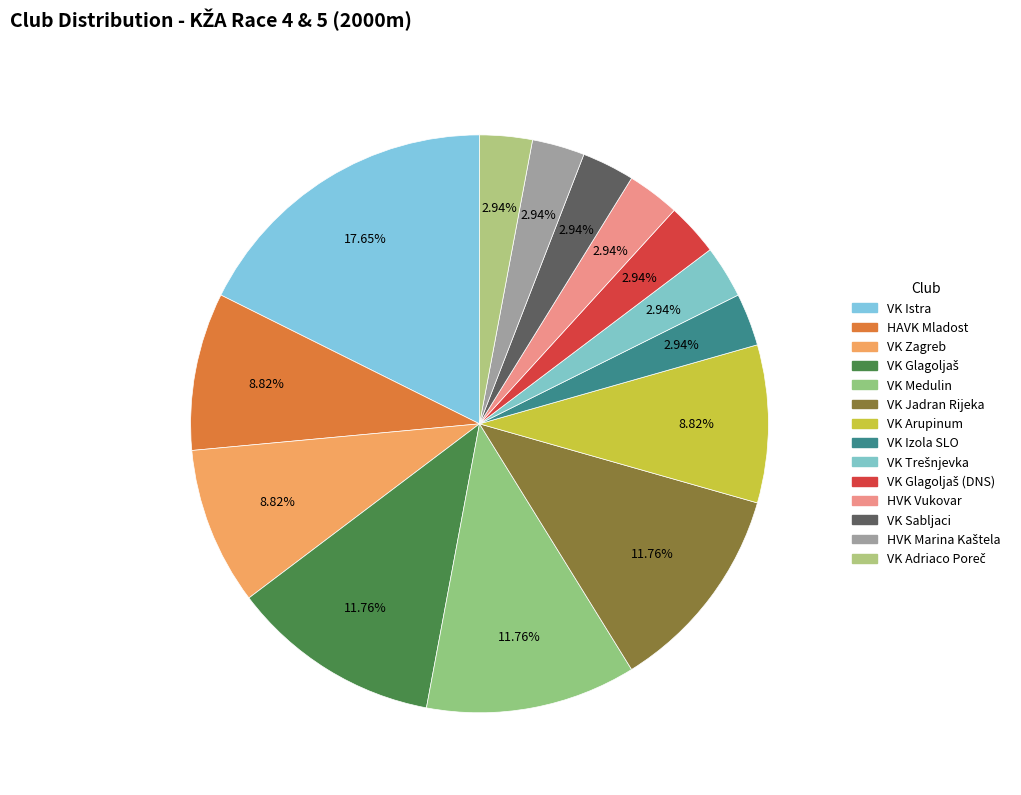

Does VK Istra represent more than half of the total?

No